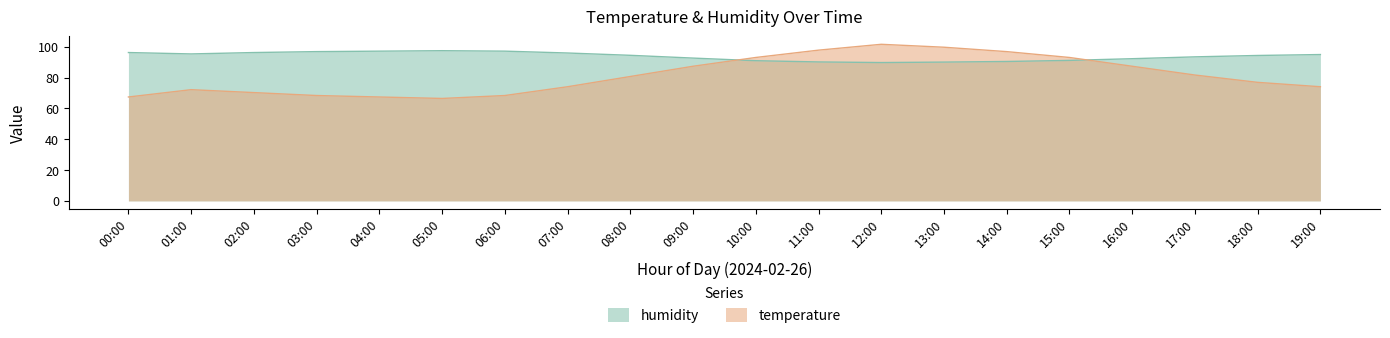

Reading left to right, what are all the values shown in this chart?

temperature: 67.5	72.2	70.3	68.4	67.5	66.5	68.4	74.1	80.8	87.4	93.1	97.9	101.6	99.8	96.9	93.1	87.4	81.7	77.0	74.1
humidity: 96.3	95.4	96.3	96.9	97.2	97.5	97.2	96.0	94.5	92.7	91.0	90.2	89.8	90.1	90.5	91.2	92.3	93.5	94.4	95.0